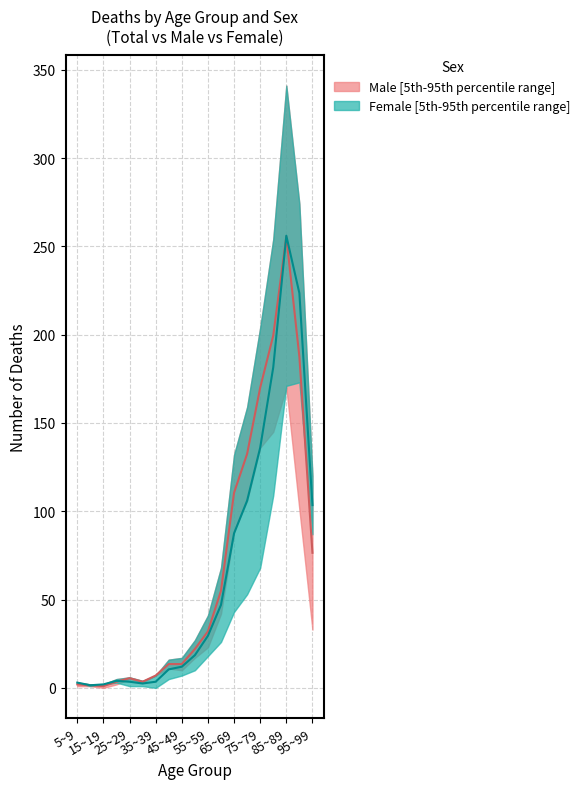

What is the total value across all series at 11?

102.0